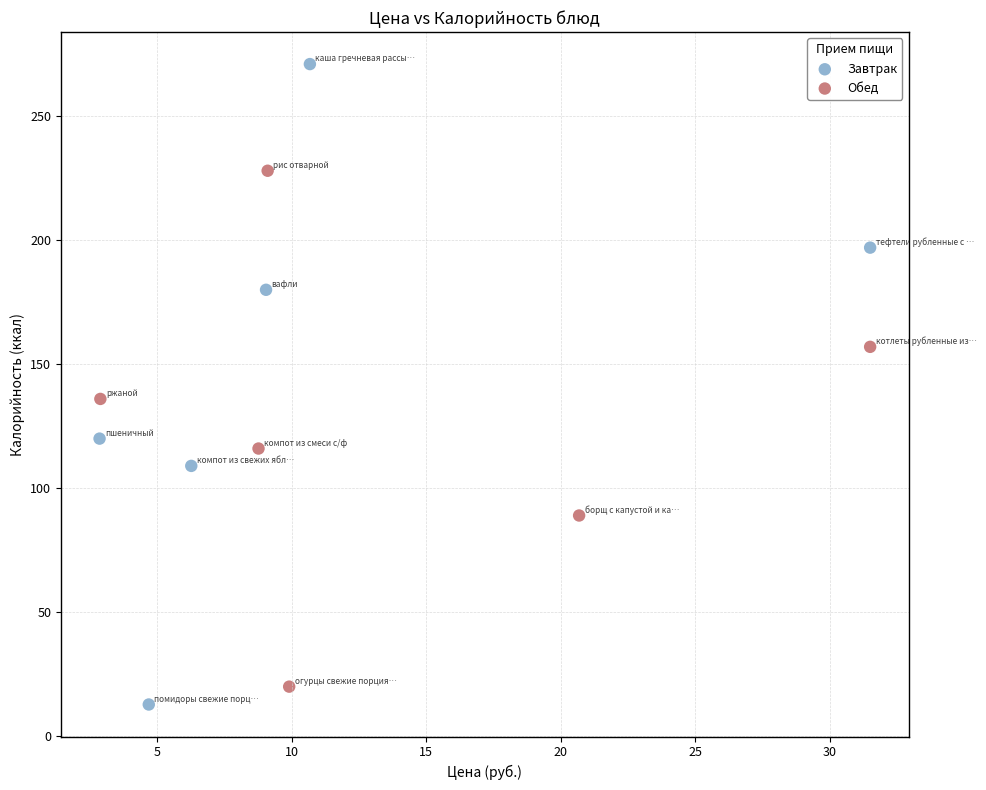

Which series contains the highest Y value?

Завтрак